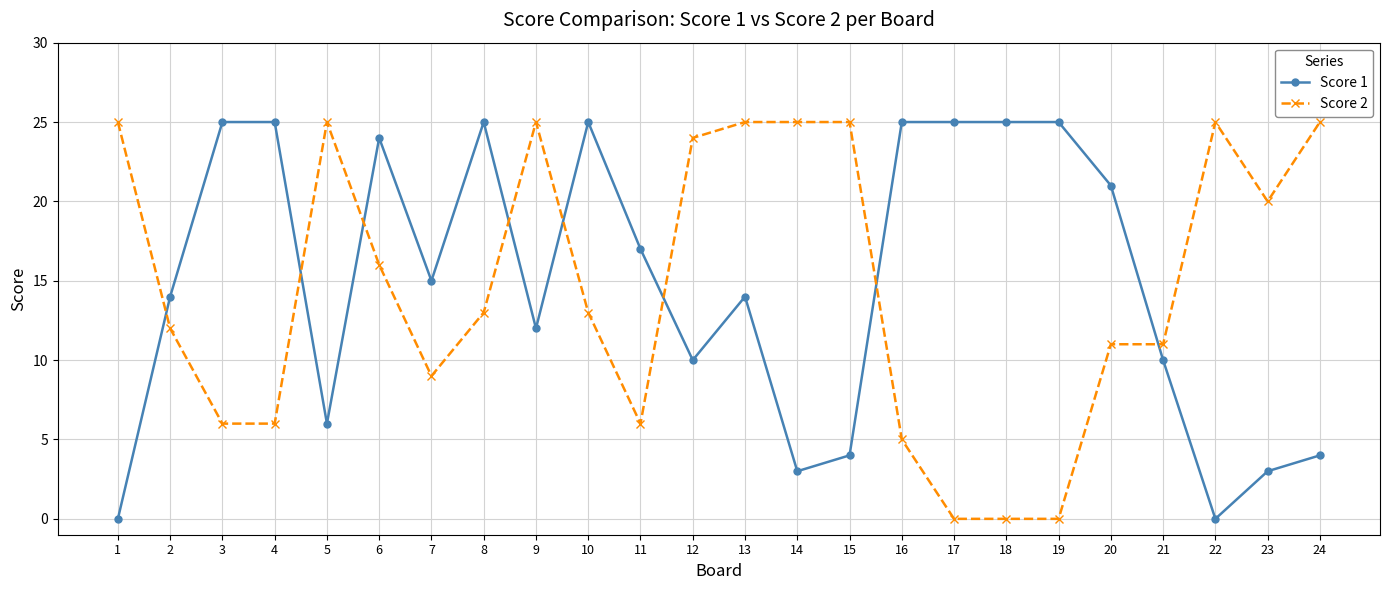

What is the difference between the highest and lowest values at 22?

25